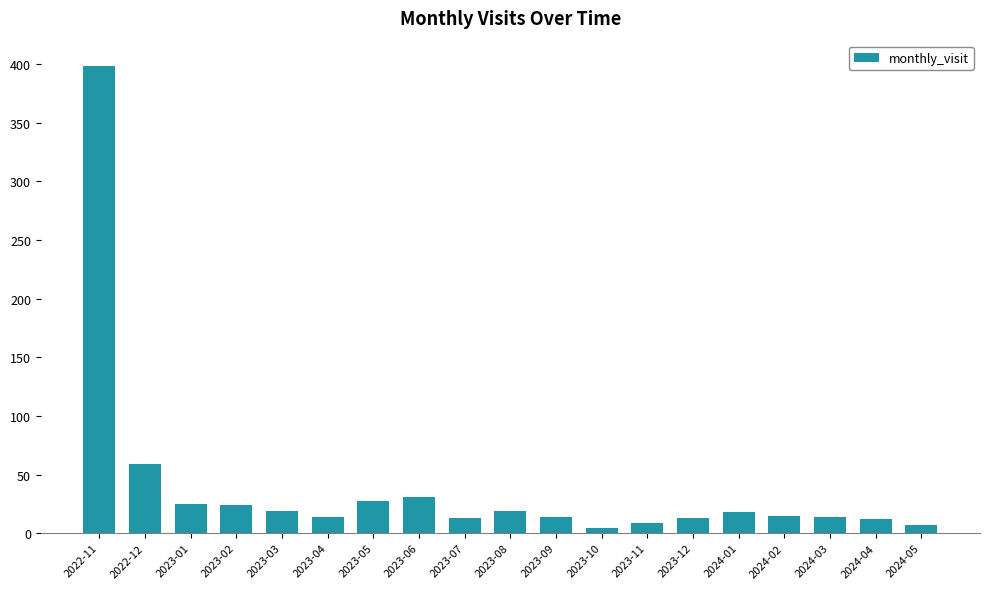

At which label is the value closest to 201?

2022-12